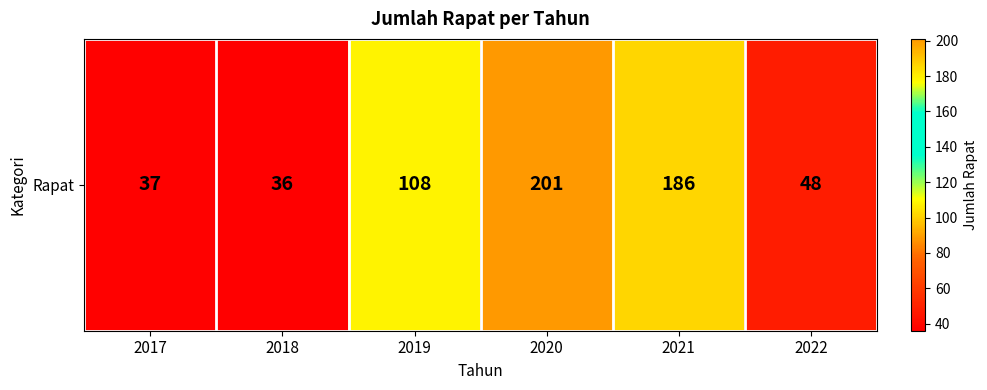

At which label does the data first exceed 108?

2020